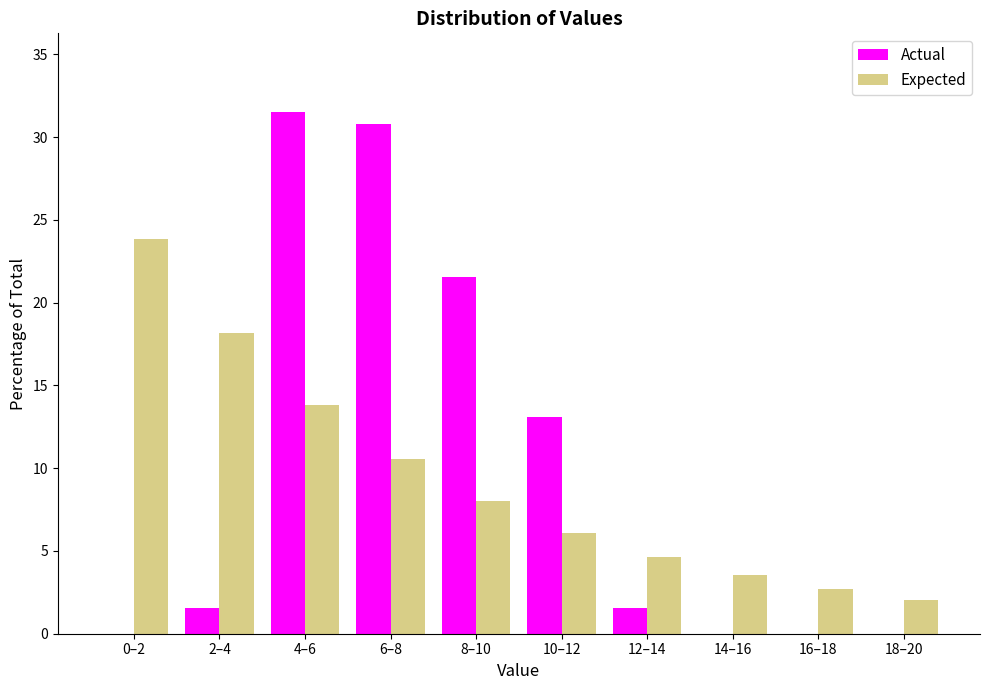

Reading left to right, transcribe all the data shown in this chart.

Actual: 0–2=0.0	2–4=1.5	4–6=31.5	6–8=30.8	8–10=21.5	10–12=13.1	12–14=1.5	14–16=0.0	16–18=0.0	18–20=0.0
Expected: 0–2=23.9	2–4=18.2	4–6=13.8	6–8=10.5	8–10=8.0	10–12=6.1	12–14=4.7	14–16=3.5	16–18=2.7	18–20=2.1